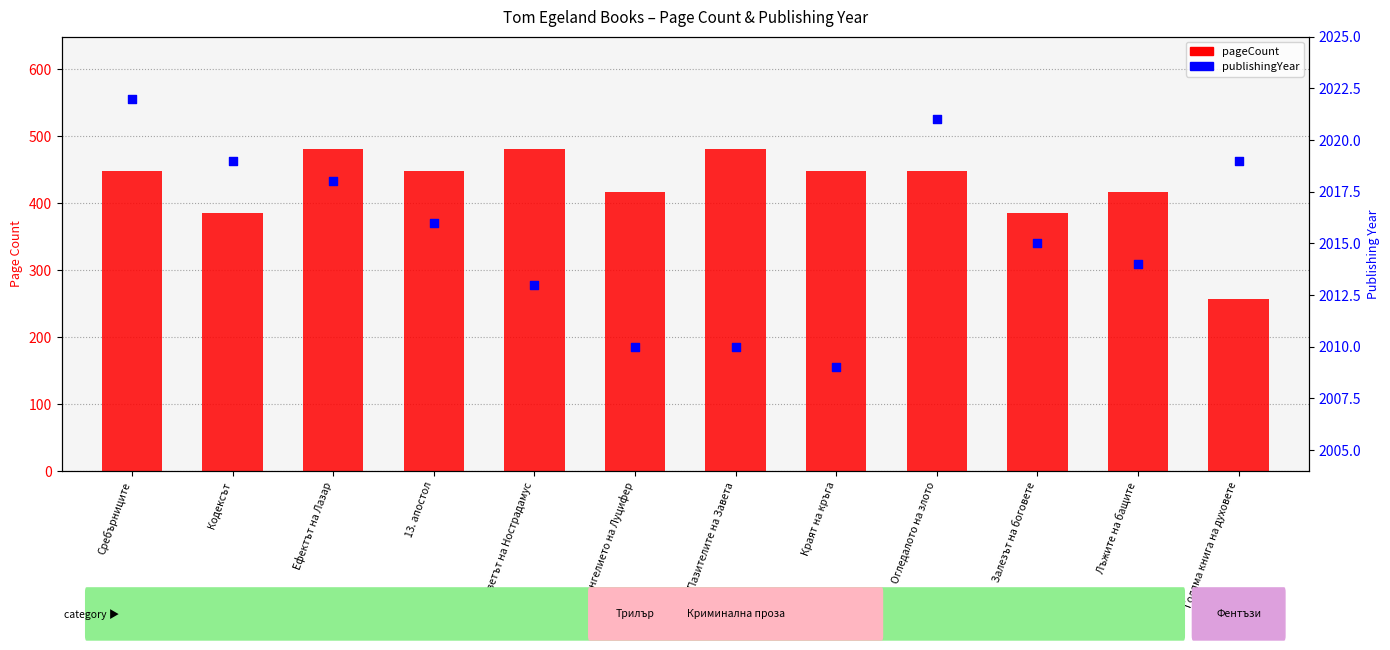

At which category is the sum across all series the highest?

Ефектът на Лазар